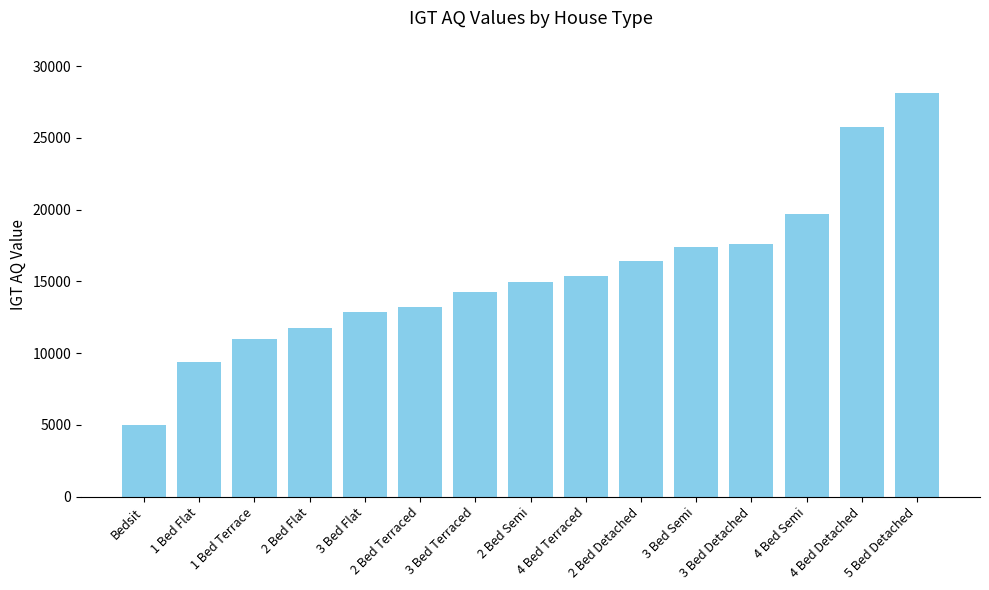

Between 4 Bed Terraced and 3 Bed Detached, which is larger?

3 Bed Detached